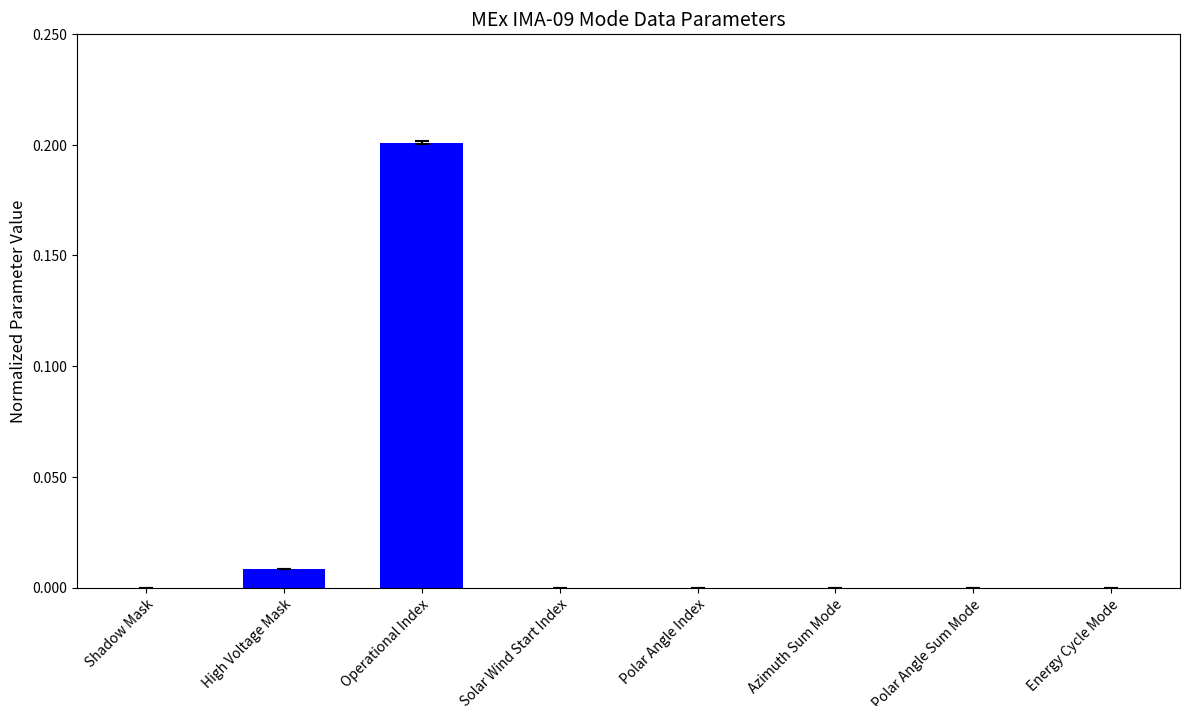

The chart shows a value of 0.0 at Azimuth Sum Mode. True or false?

True